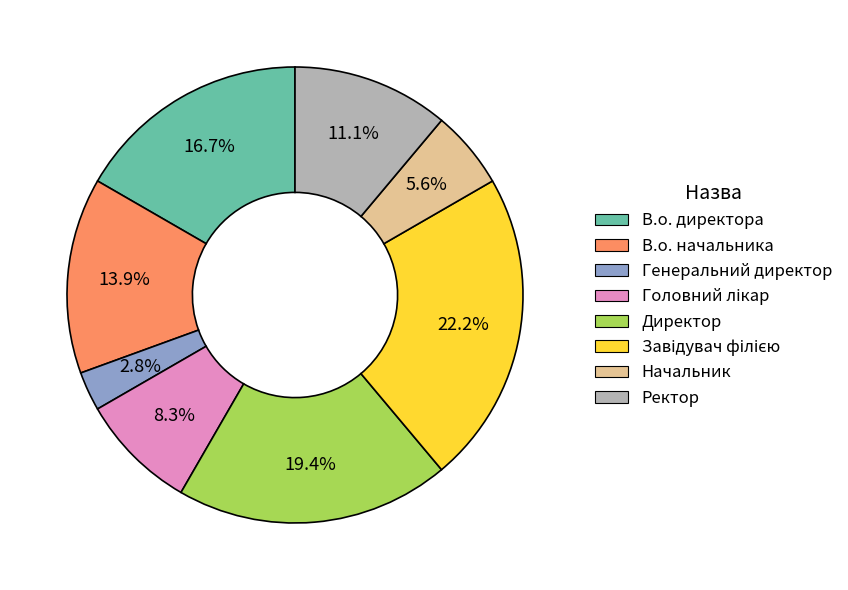

Does any single category account for the majority?

No